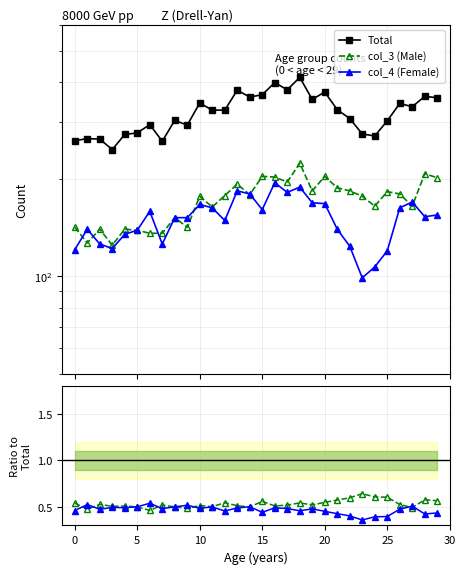

The value of col_4 (Female) at 10 is 167.0. True or false?

True